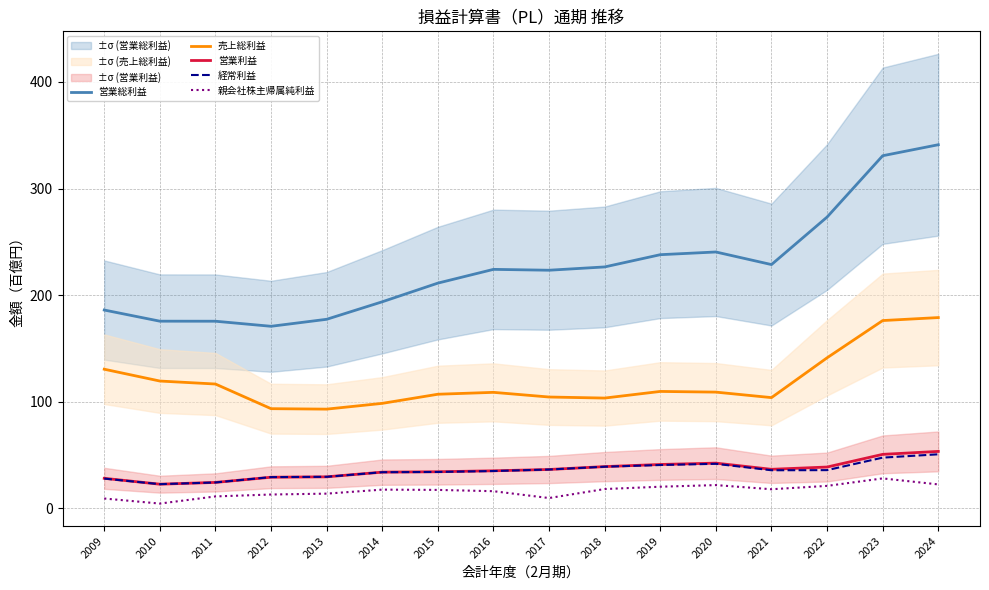

Reading left to right, extract all data points from this chart.

営業総利益: 186.0	175.6	175.5	170.8	177.3	193.8	211.3	224.2	223.4	226.5	237.9	240.5	228.7	273.2	330.8	341.1
売上総利益: 130.5	119.4	116.6	93.5	93.1	98.5	107.0	108.8	104.4	103.5	109.7	109.0	103.9	141.2	176.2	179.0
営業利益: 28.2	22.7	24.3	29.2	29.6	34.0	34.3	35.2	36.5	39.2	41.2	42.4	36.6	38.8	50.7	53.4
経常利益: 27.9	22.7	24.3	29.3	29.6	33.9	34.1	35.0	36.4	39.1	40.7	41.8	35.7	35.9	47.6	50.7
親会社株主帰属純利益: 9.2	4.5	11.2	13.0	13.8	17.6	17.3	16.1	9.7	18.1	20.3	21.8	17.9	21.1	28.1	22.5